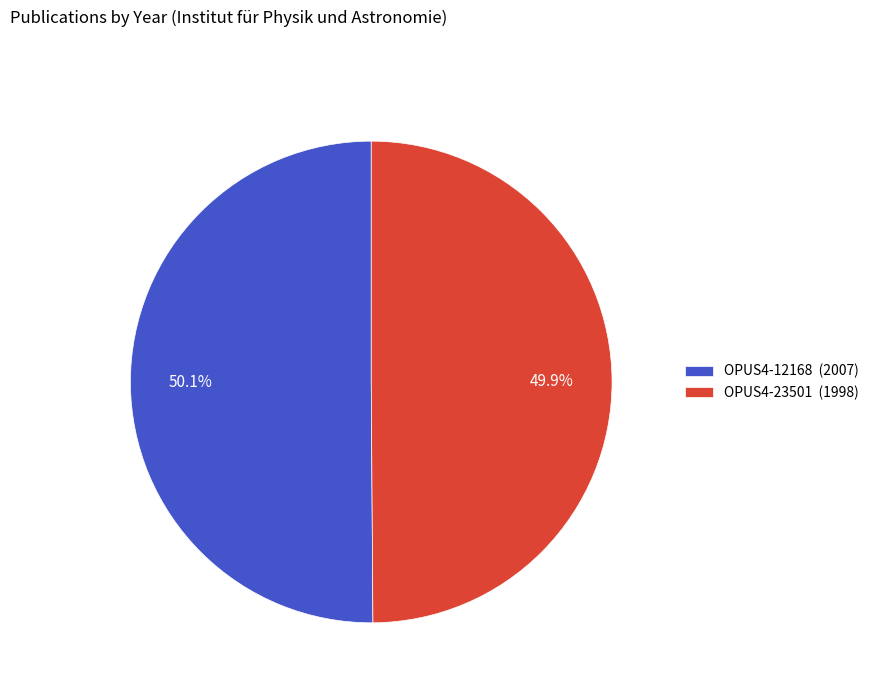

What portion of the pie excludes OPUS4-12168?

49.9%